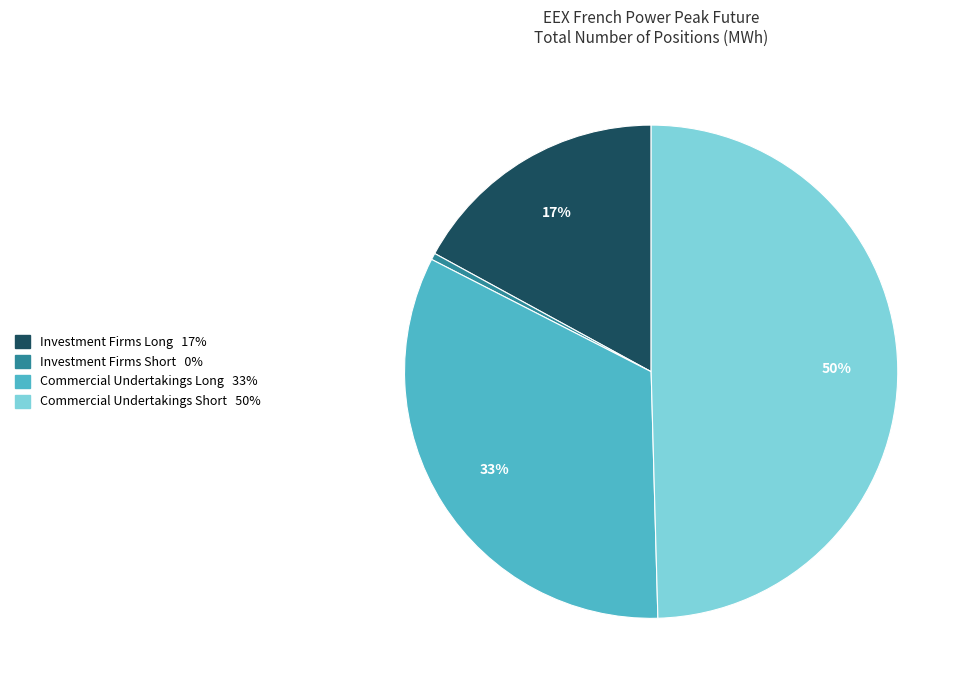

To the nearest percent, what is the average slice percentage?

25%